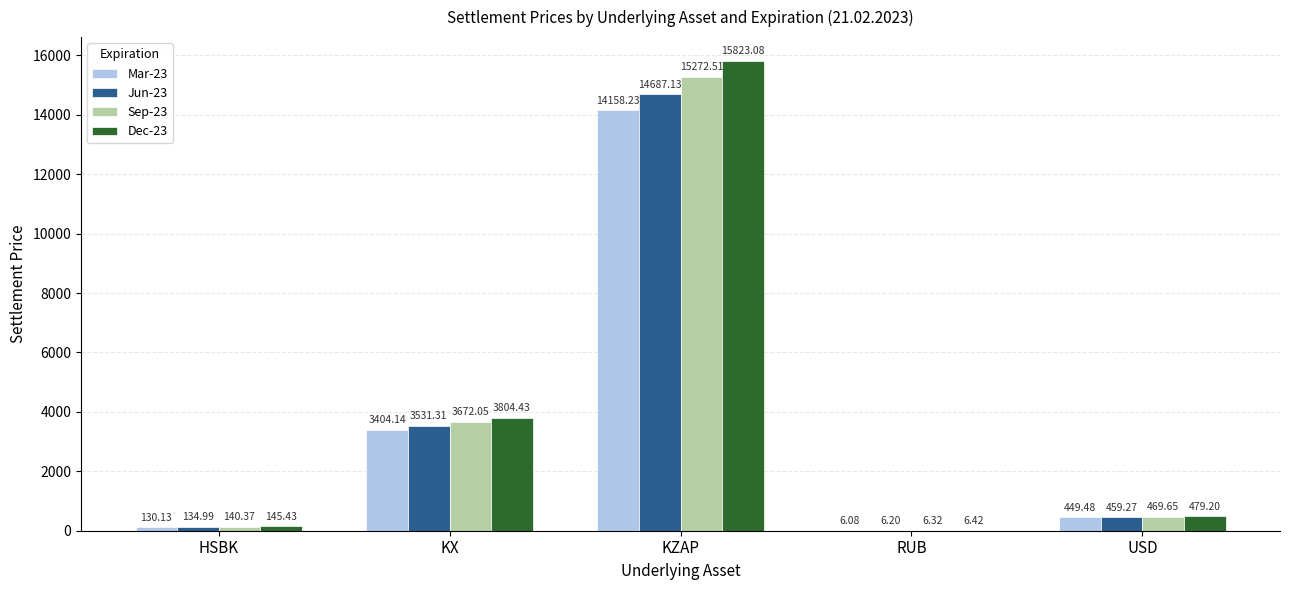

Which category has the highest value in the Sep-23 series?

KZAP